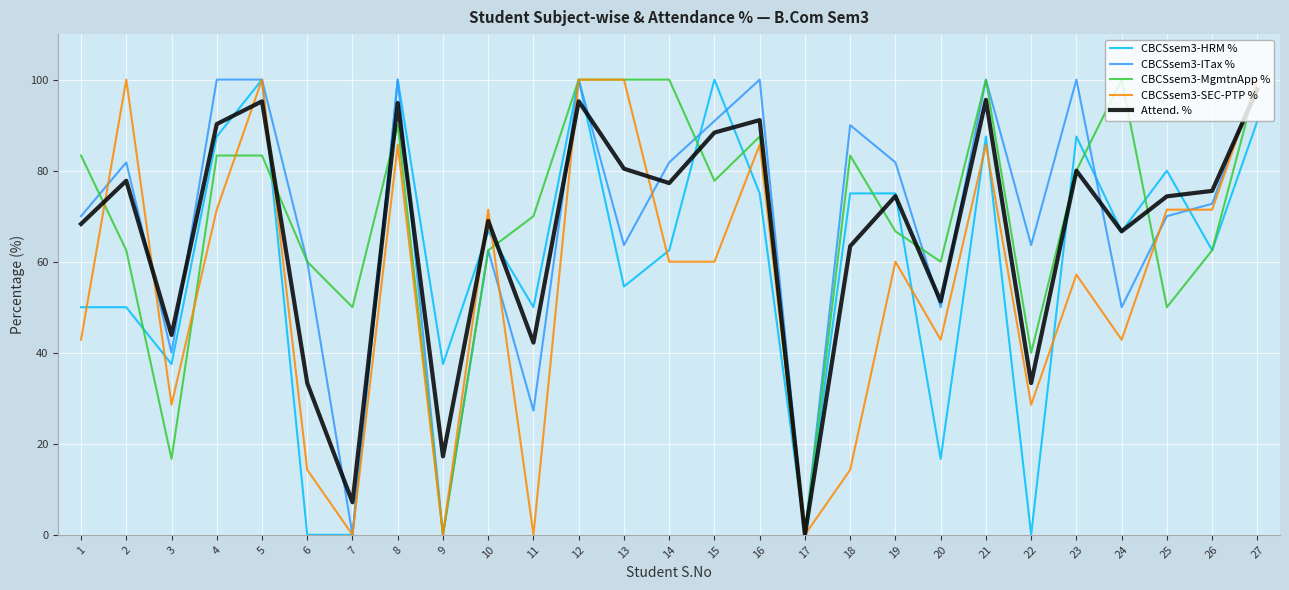

What is the total value across all series at 15?

417.1